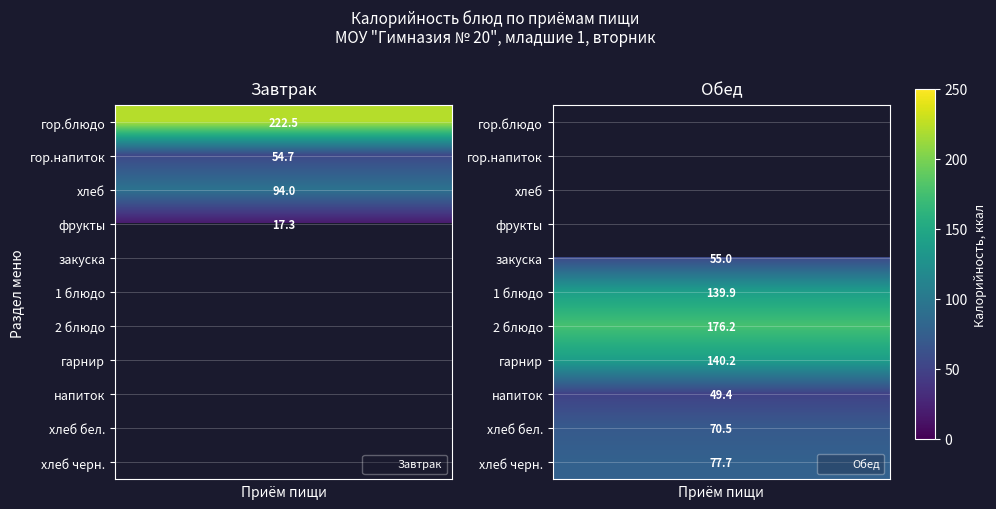

Reading left to right, list all the values displayed in this chart.

Завтрак: гор.блюдо=222.5	гор.напиток=54.7	хлеб=94.0	фрукты=17.3	закуска=0.0	1 блюдо=0.0	2 блюдо=0.0	гарнир=0.0	напиток=0.0	хлеб бел.=0.0	хлеб черн.=0.0
Обед: гор.блюдо=0.0	гор.напиток=0.0	хлеб=0.0	фрукты=0.0	закуска=55.0	1 блюдо=139.9	2 блюдо=176.2	гарнир=140.2	напиток=49.4	хлеб бел.=70.5	хлеб черн.=77.7